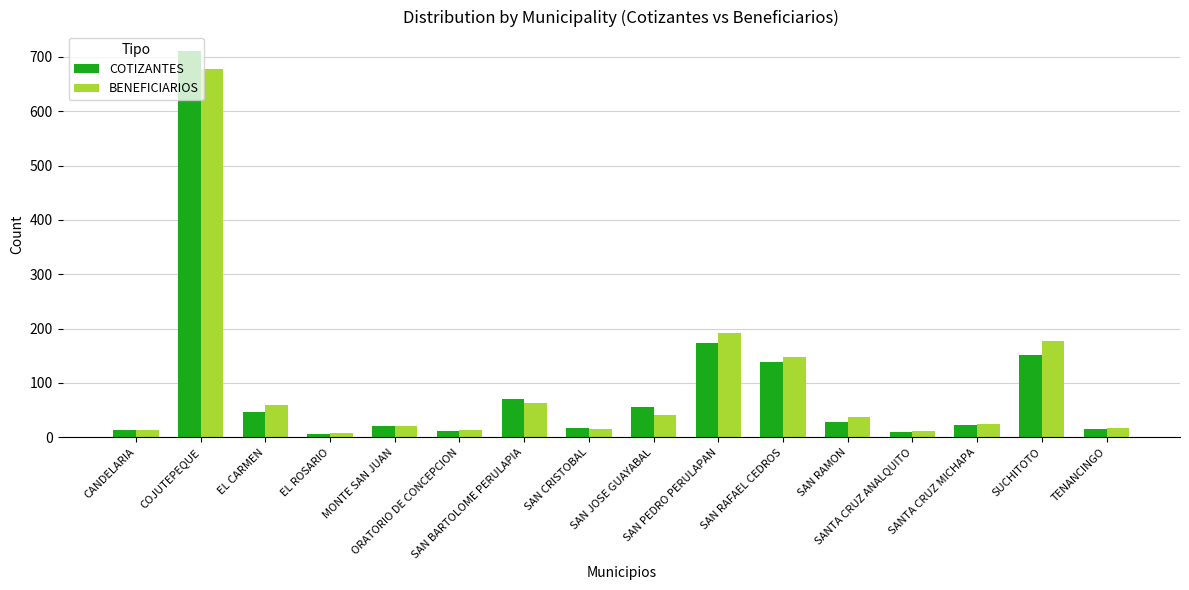

List the series in order of their peak value, highest first.

COTIZANTES, BENEFICIARIOS